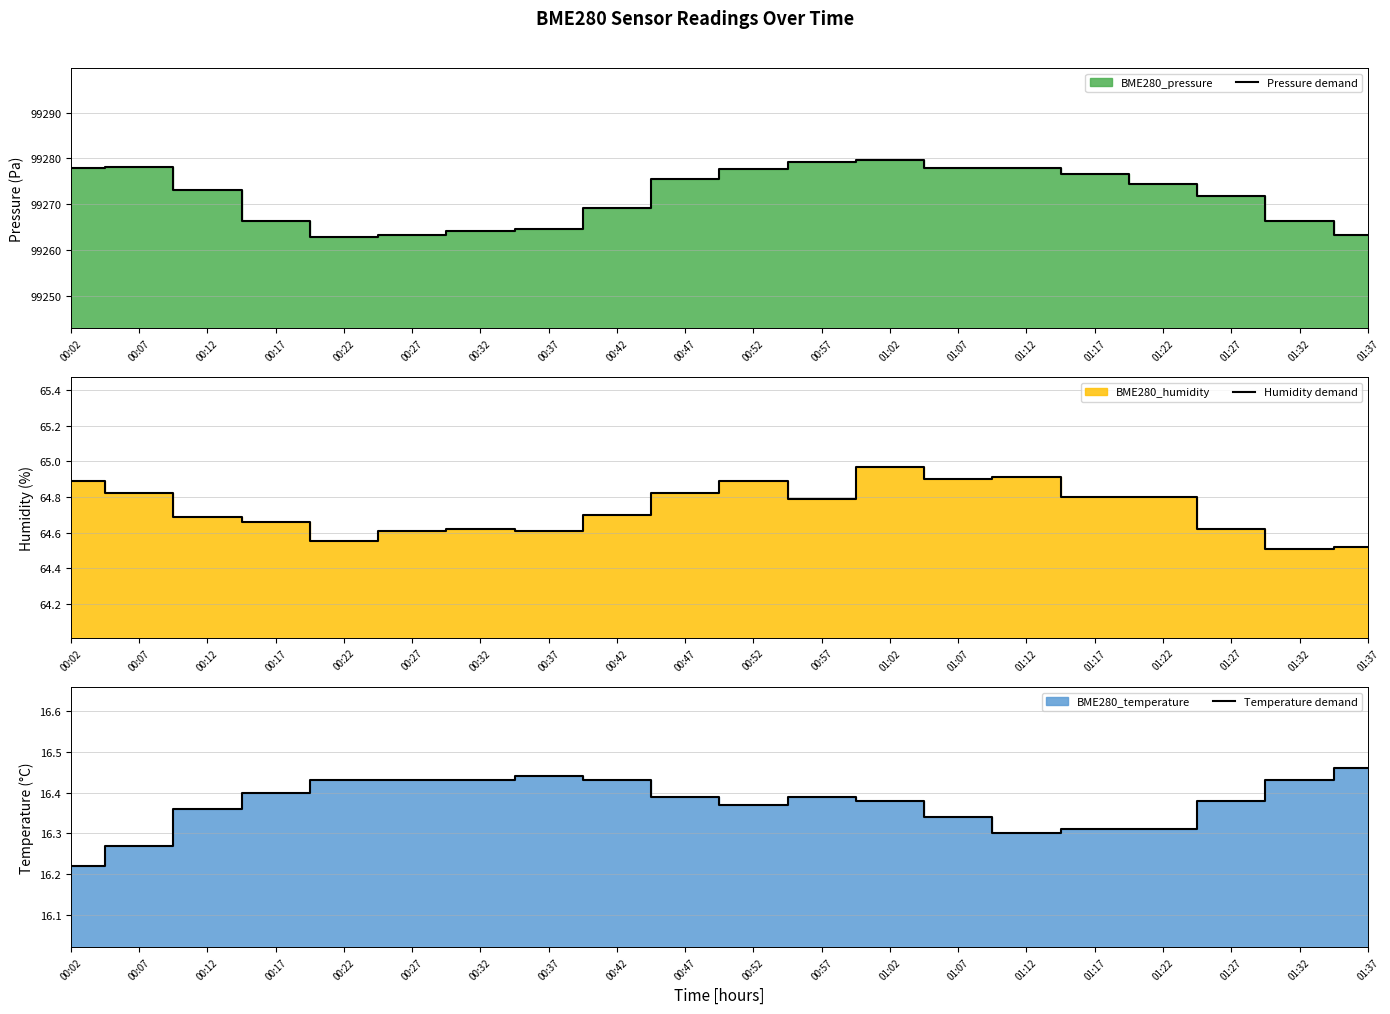

Between 00:12 and 00:27, which is larger?

00:12